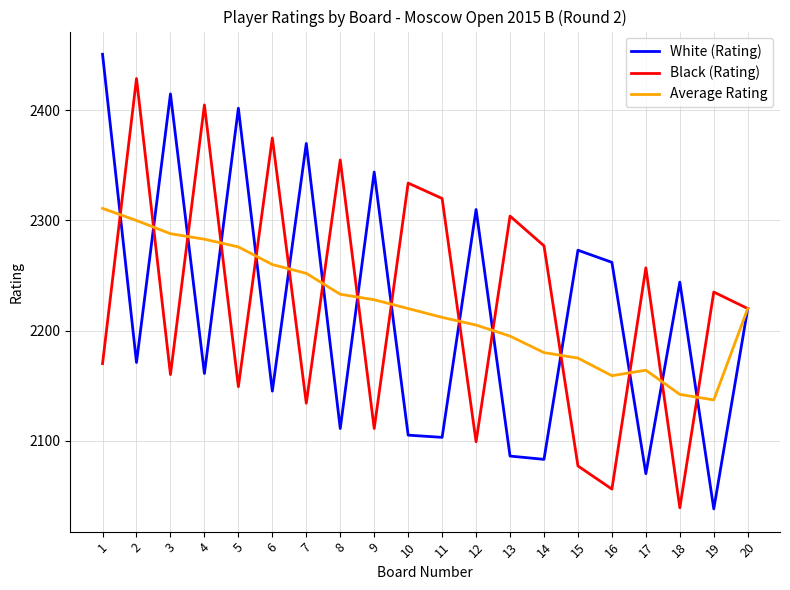

What is the difference between the highest and lowest values at 3?

255